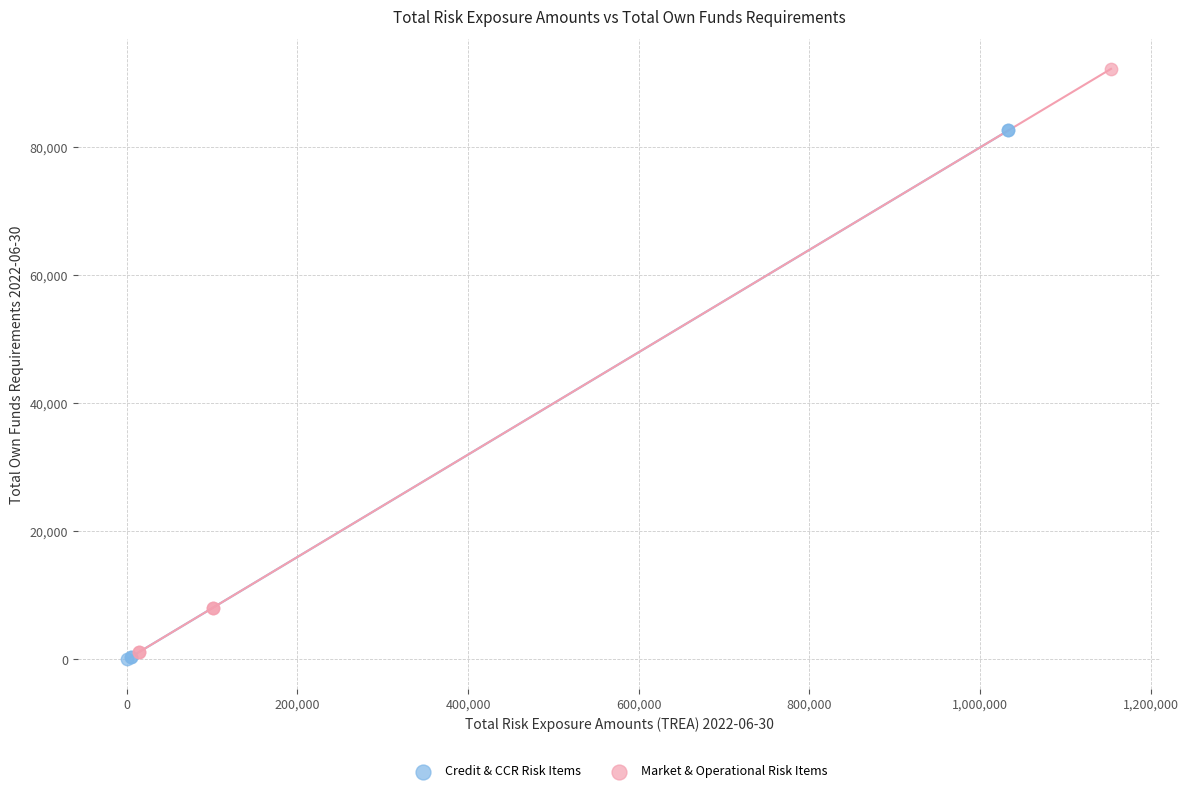

Which series contains the highest Y value?

Market & Operational Risk Items